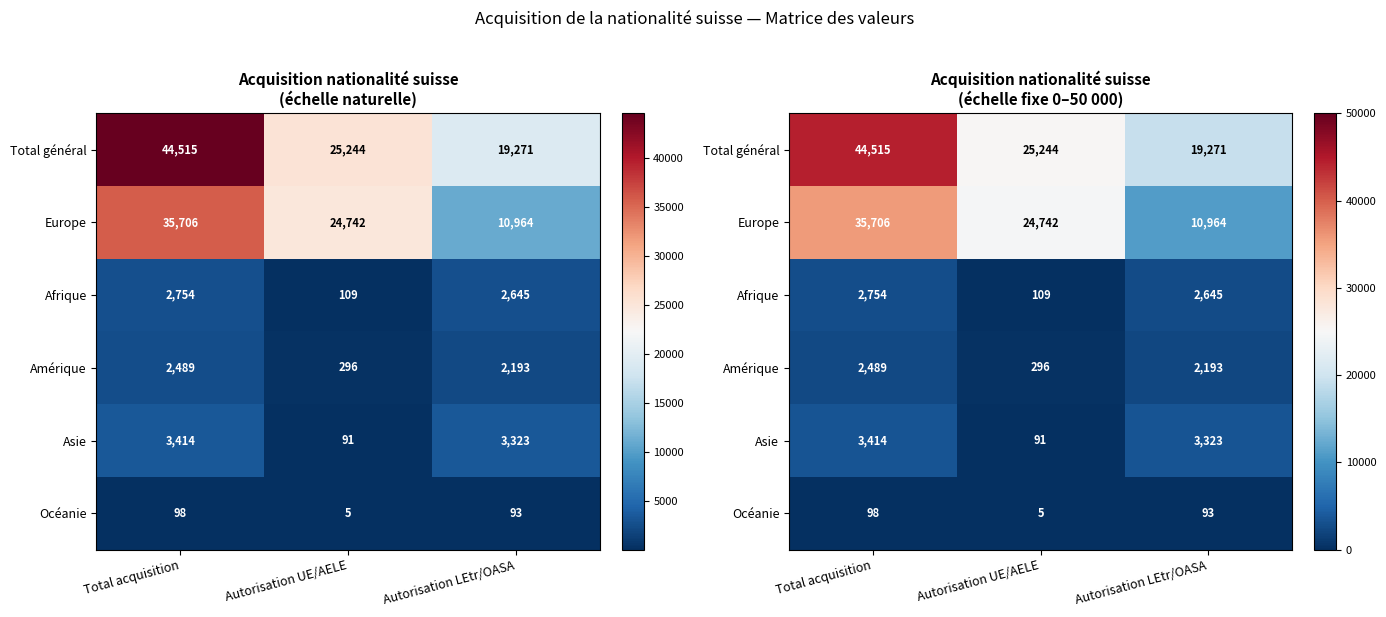

At which category is the sum across all series the highest?

Total acquisition